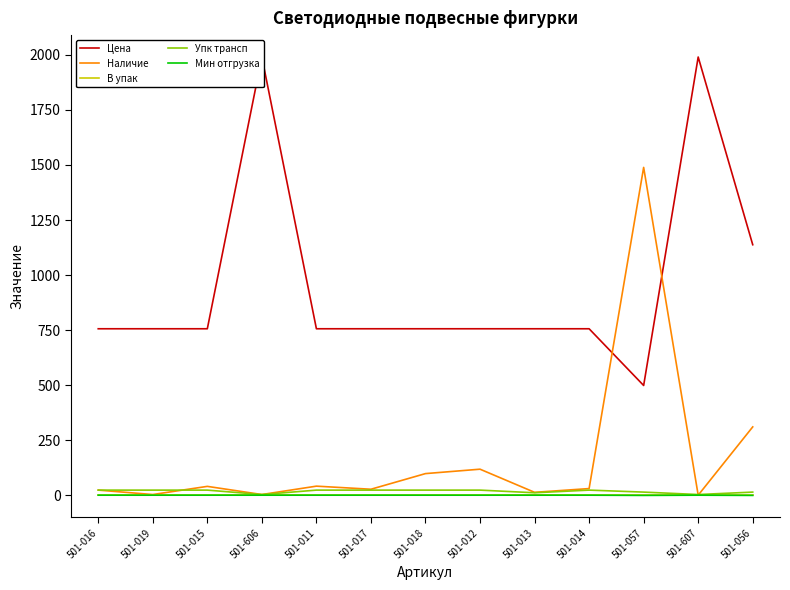

Reading right to left, transcribe all the data shown in this chart.

Цена: 501-056=1138.0	501-607=1990.0	501-057=499.0	501-014=756.5	501-013=756.5	501-012=756.5	501-018=756.5	501-017=756.5	501-011=756.5	501-606=1990.0	501-015=756.5	501-019=756.5	501-016=756.5
Наличие: 501-056=311.0	501-607=1.0	501-057=1489.0	501-014=31.0	501-013=14.0	501-012=119.0	501-018=99.0	501-017=28.0	501-011=42.0	501-606=4.0	501-015=41.0	501-019=4.0	501-016=24.0
В упак: 501-056=1.0	501-607=1.0	501-057=1.0	501-014=1.0	501-013=1.0	501-012=1.0	501-018=1.0	501-017=1.0	501-011=1.0	501-606=1.0	501-015=1.0	501-019=1.0	501-016=1.0
Упк трансп: 501-056=15.0	501-607=4.0	501-057=15.0	501-014=24.0	501-013=12.0	501-012=24.0	501-018=24.0	501-017=24.0	501-011=24.0	501-606=4.0	501-015=24.0	501-019=24.0	501-016=24.0
Мин отгрузка: 501-056=0.0	501-607=1.0	501-057=0.0	501-014=1.0	501-013=1.0	501-012=1.0	501-018=1.0	501-017=1.0	501-011=1.0	501-606=1.0	501-015=1.0	501-019=1.0	501-016=1.0